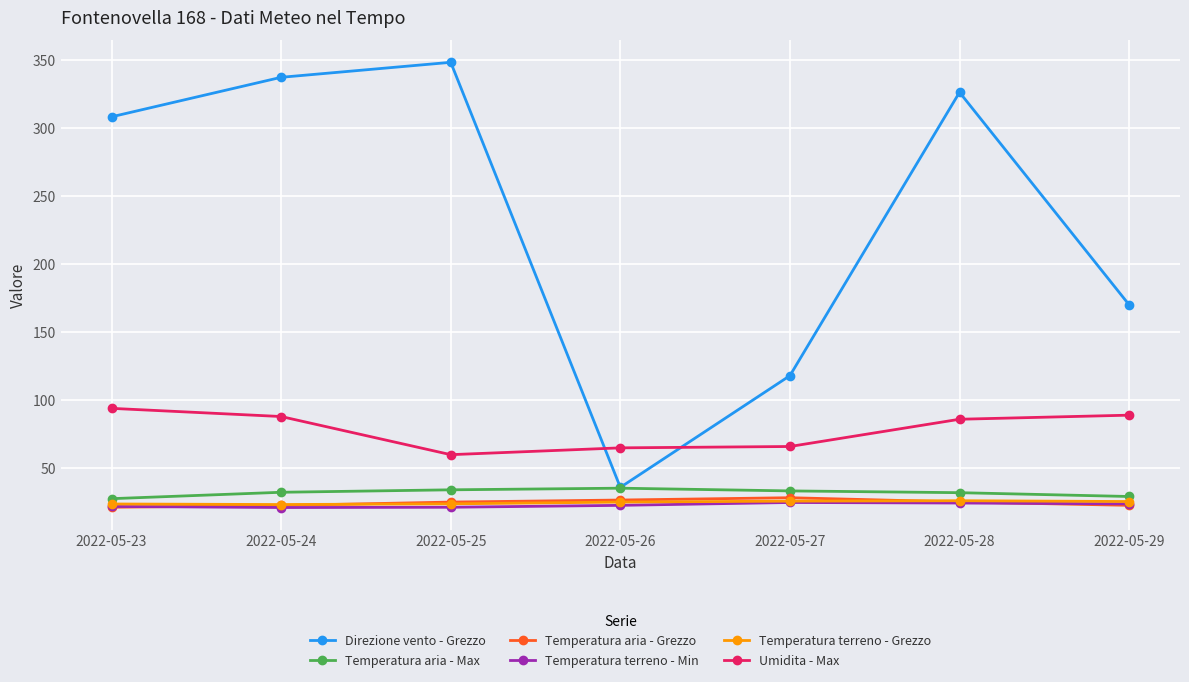

True or false: Temperatura terreno - Grezzo has more than 0 interior local peaks.

True